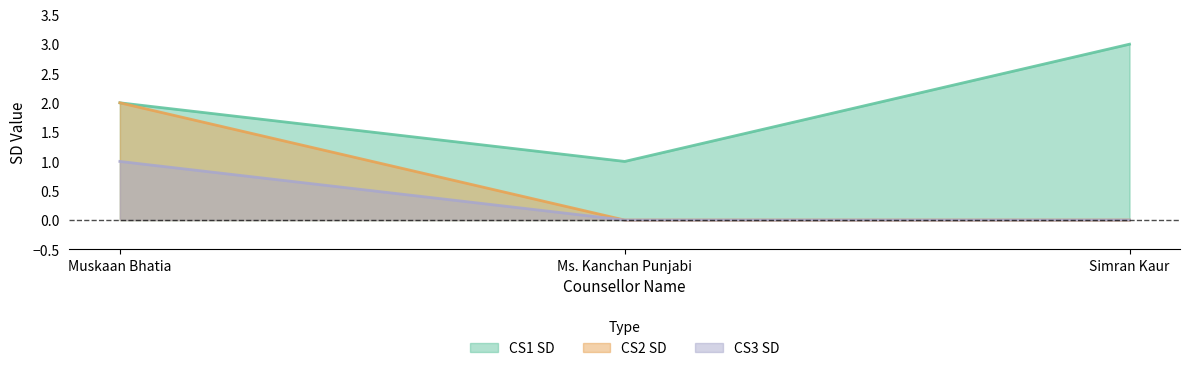

How many values in CS2 SD are above zero?

1